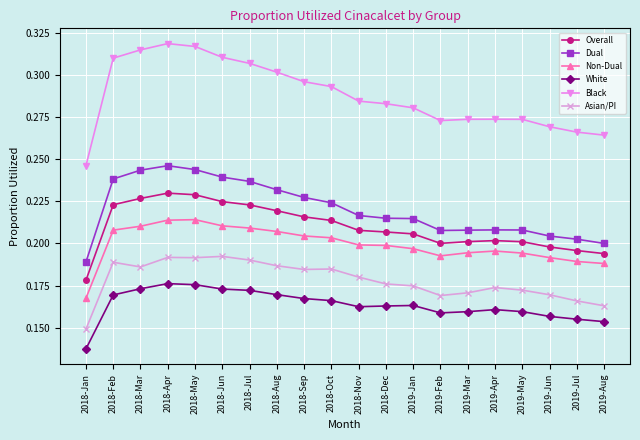

True or false: Asian/PI and White intersect in this chart.

False